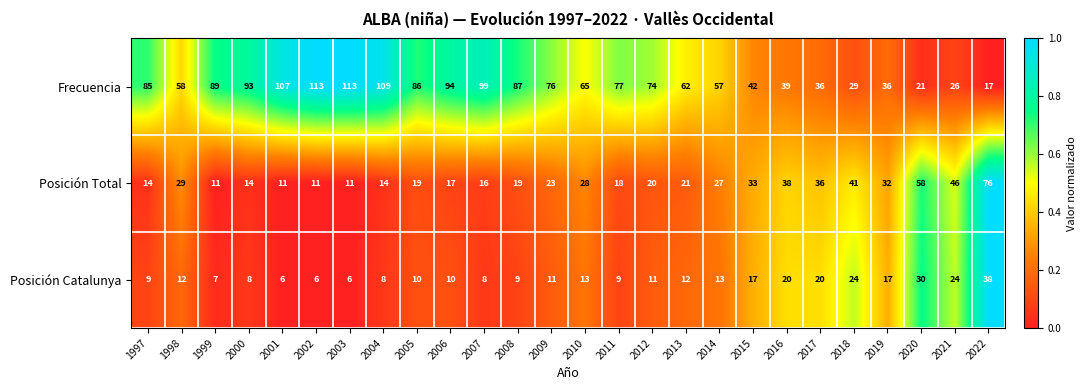

The Posición Total series shows 58 at 2020. True or false?

True